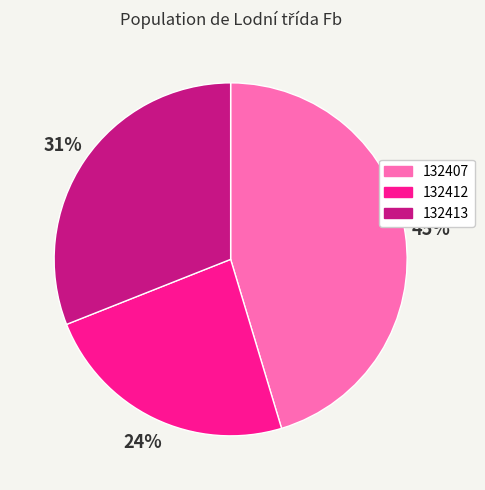

To the nearest percent, what is the difference between the 132412 and 132413 slice percentages?

7%